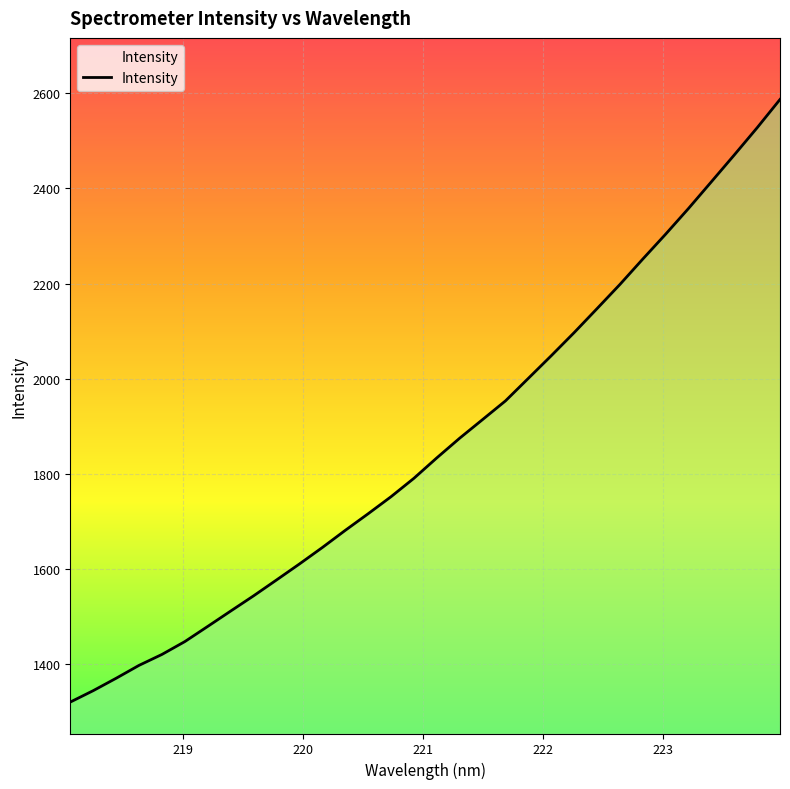

How many series are shown in this chart?

1